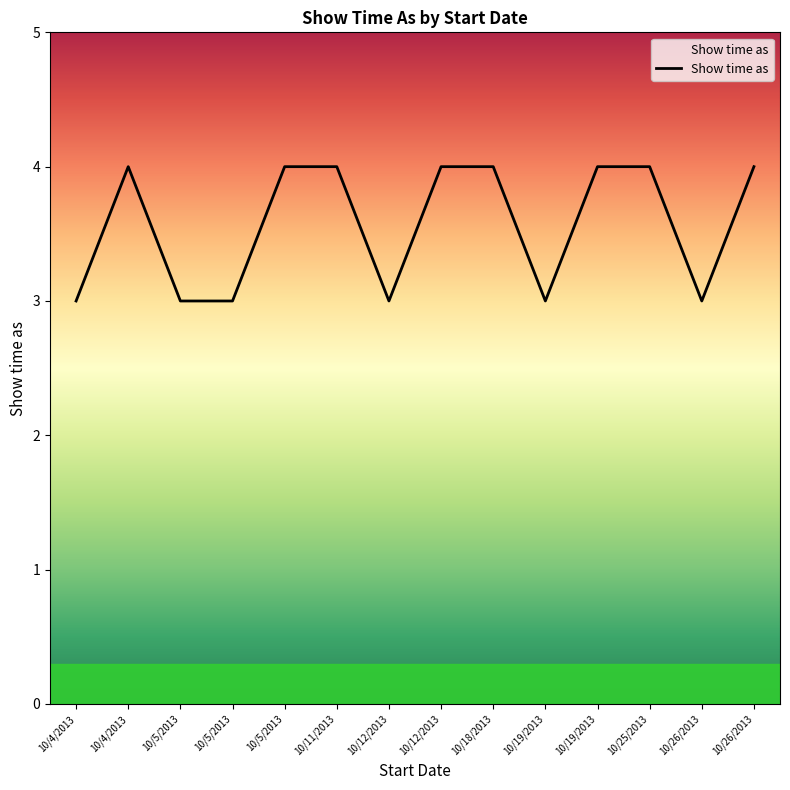

Which category has the highest value across all series?

10/4/2013